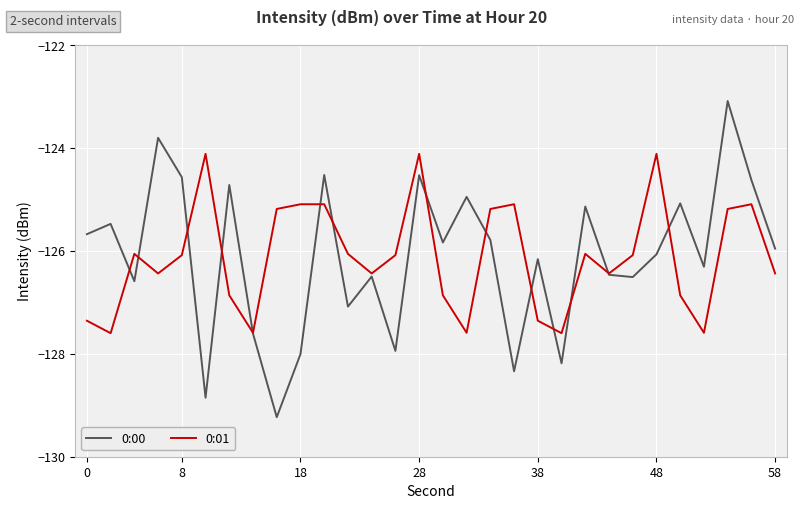

Which series has the widest spread of values?

0:00